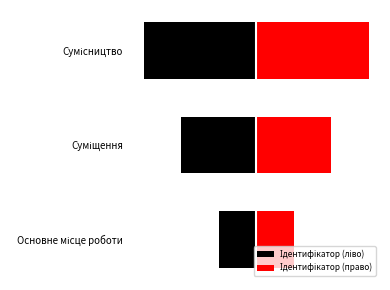

What is the difference between the highest and lowest values at 0?

2